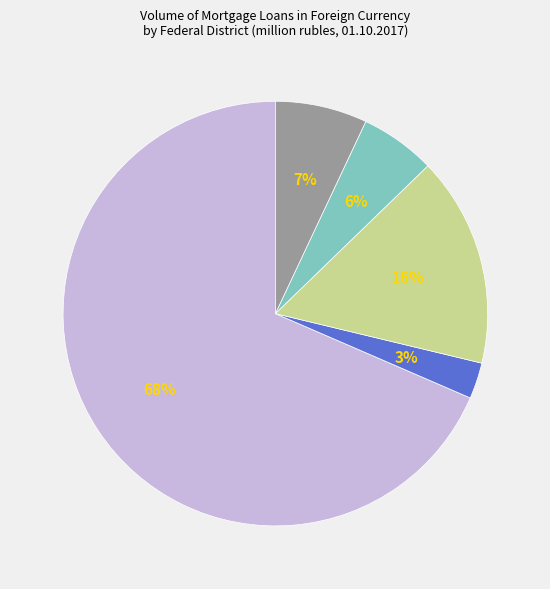

Does any single category account for the majority?

Yes